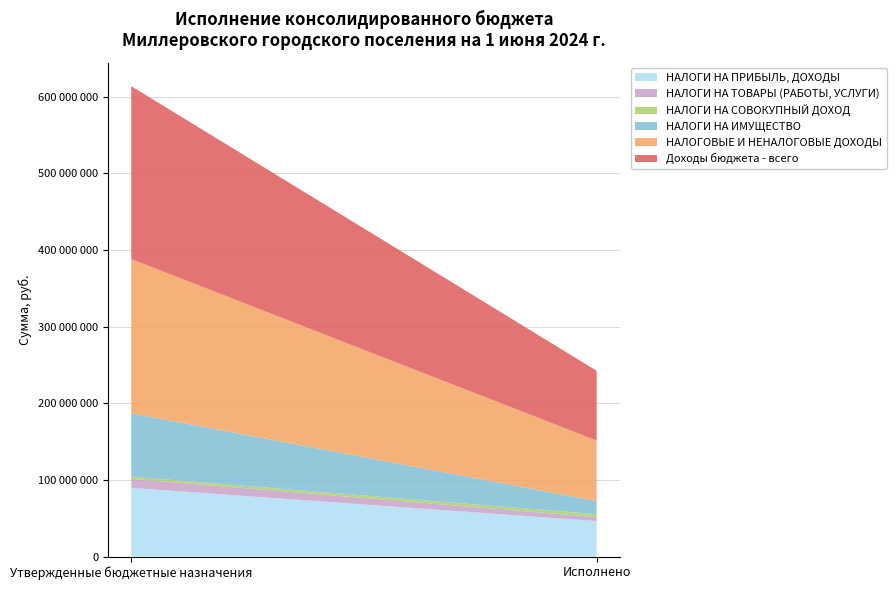

Reading left to right, transcribe all the data shown in this chart.

НАЛОГИ НА ПРИБЫЛЬ, ДОХОДЫ: 89682400.0	46364037.5
НАЛОГИ НА ТОВАРЫ (РАБОТЫ, УСЛУГИ): 11735500.0	5117123.4
НАЛОГИ НА СОВОКУПНЫЙ ДОХОД: 2854900.0	3815861.0
НАЛОГИ НА ИМУЩЕСТВО: 82759100.0	17135680.4
НАЛОГОВЫЕ И НЕНАЛОГОВЫЕ ДОХОДЫ: 201124100.0	78938280.9
Доходы бюджета - всего: 225677100.0	91078580.9